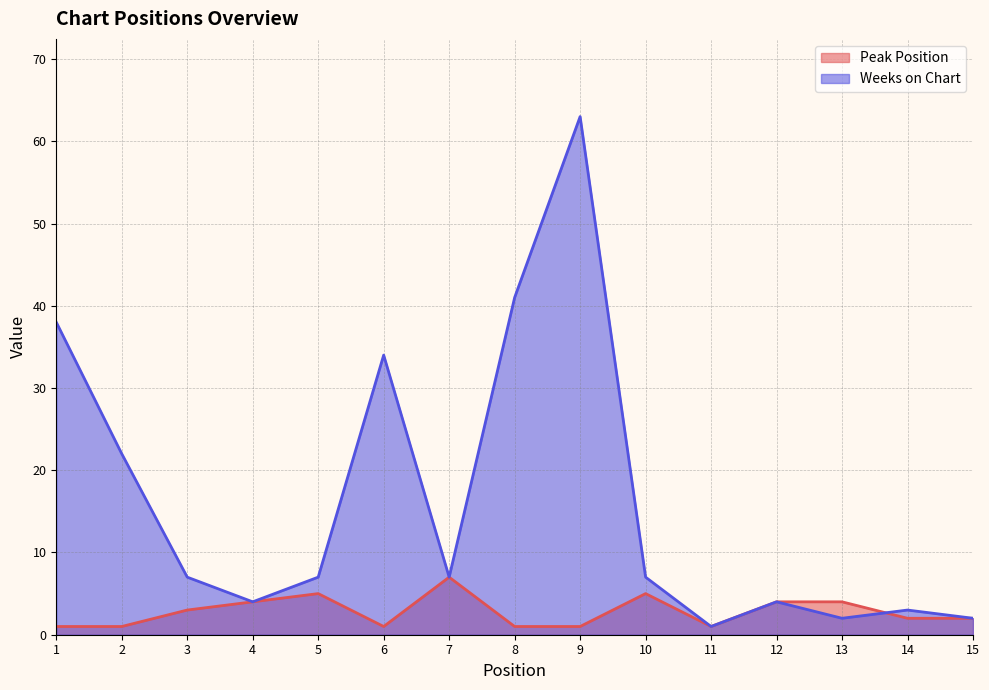

What is the difference between the highest and lowest values at 10?

2